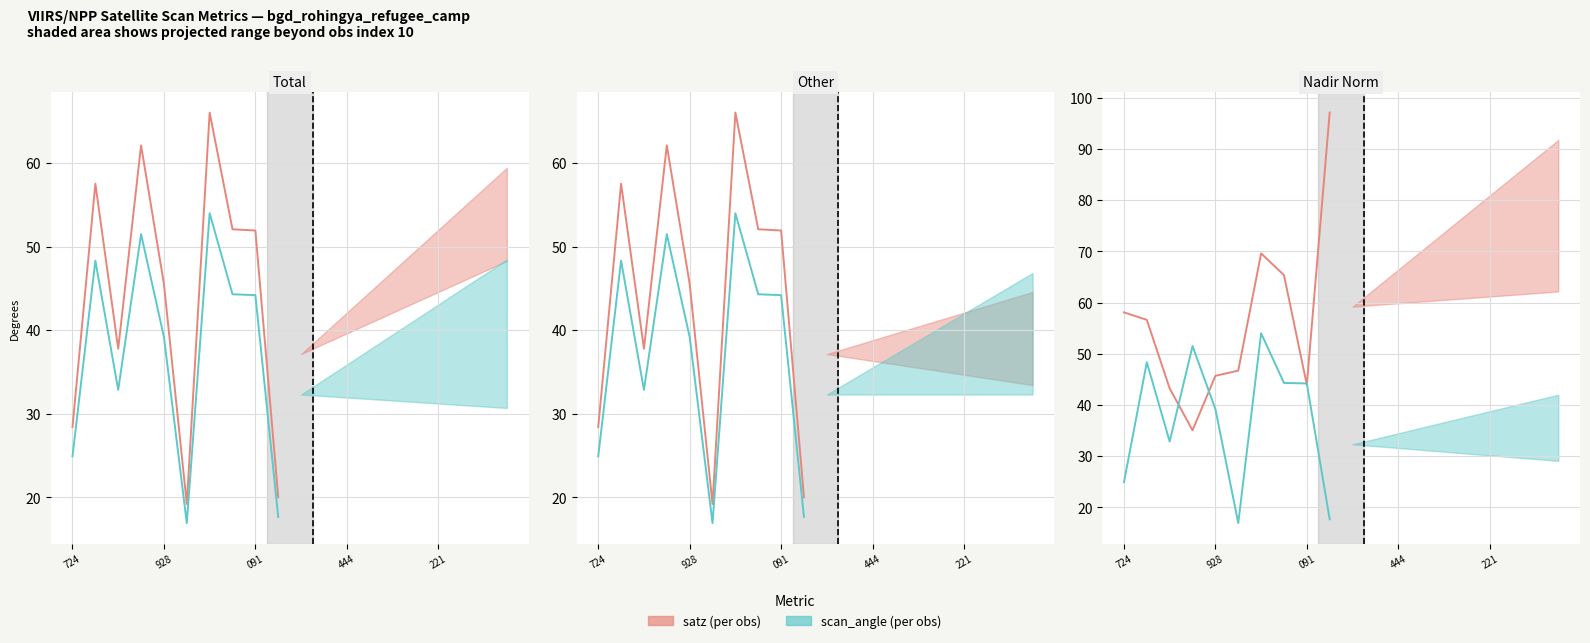

What value does the satz series have at 5?

19.2